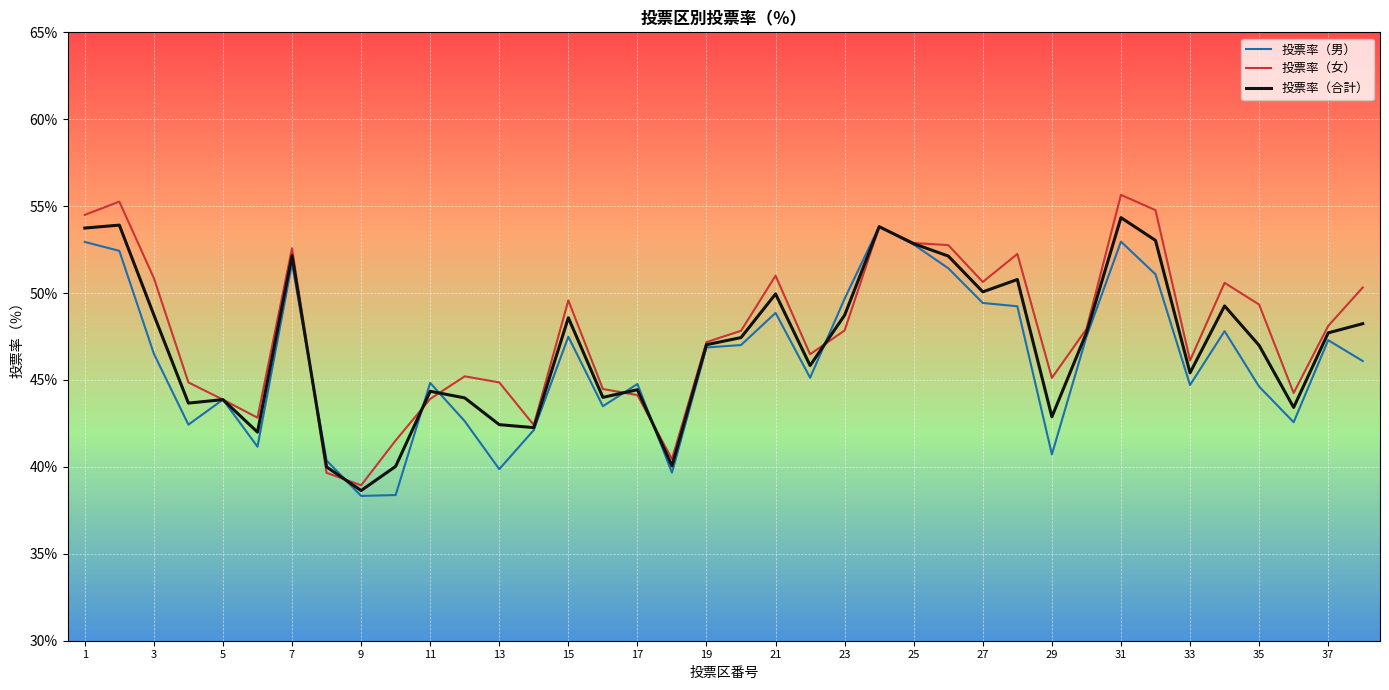

What is the maximum value for 投票率（合計）?

54.3